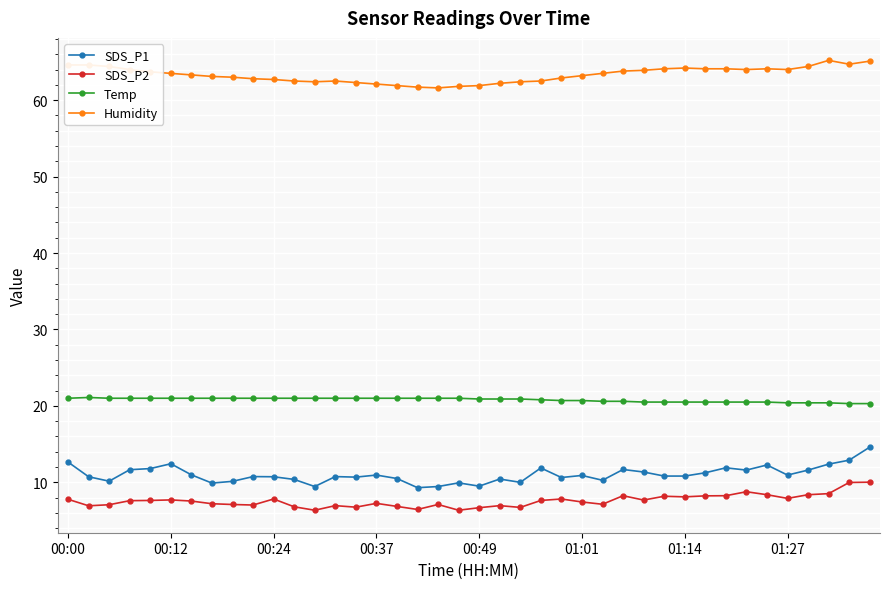

At how many categories does at least one series exceed 25?

40